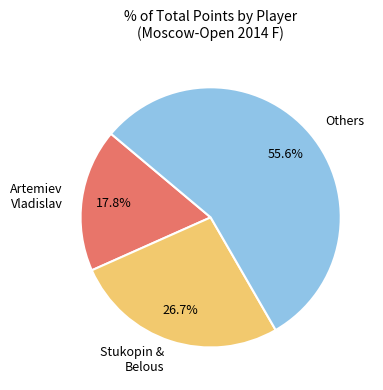

Does any single category account for the majority?

Yes